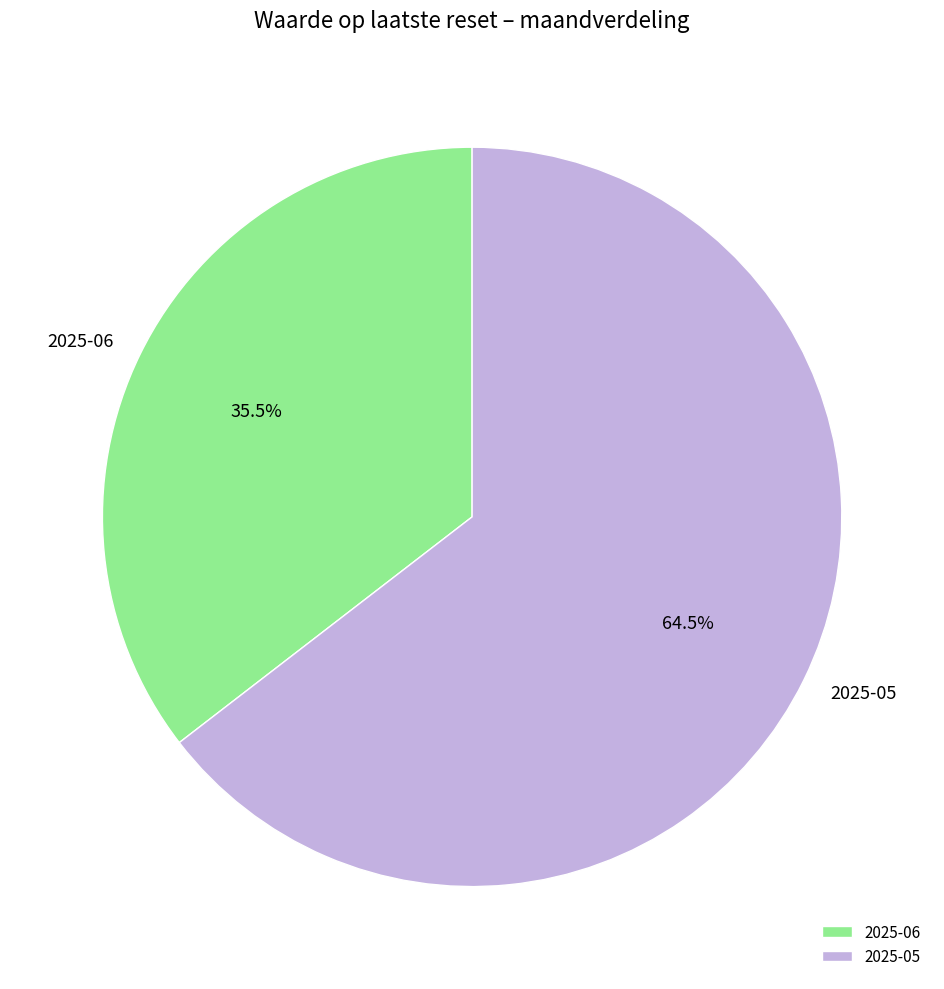

What is the ratio of the value at 2025-05 to the value at 2025-06?

1.8